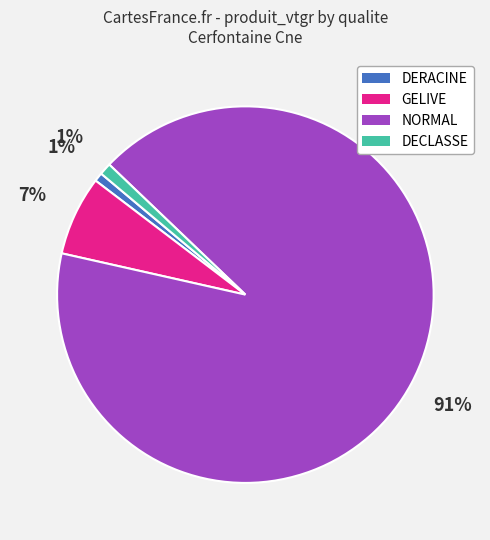

To the nearest percent, what portion does DECLASSE represent?

1%